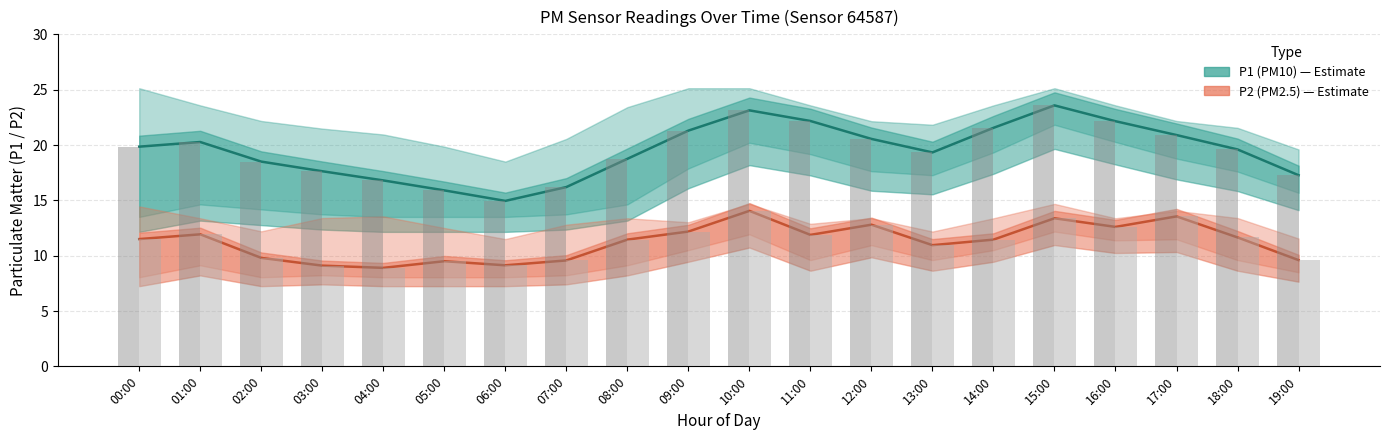

At which category is the sum across all series the highest?

10:00